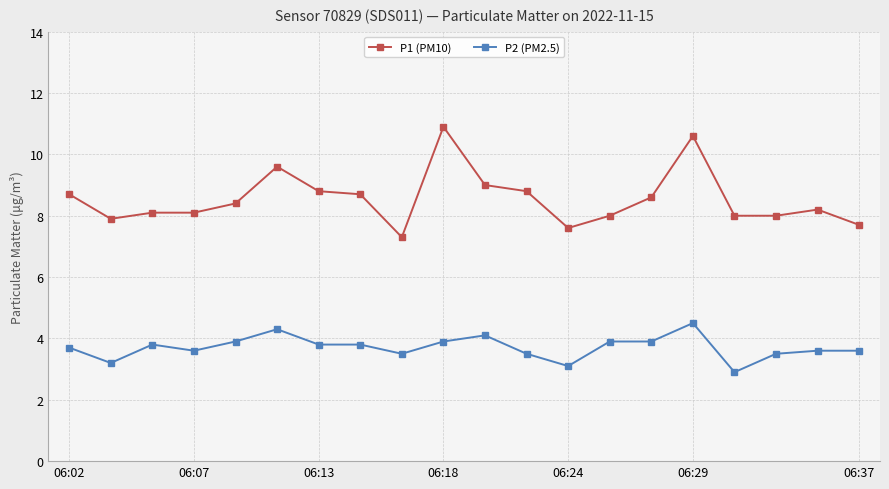

What is the lowest value of the P1 (PM10) series?

7.3